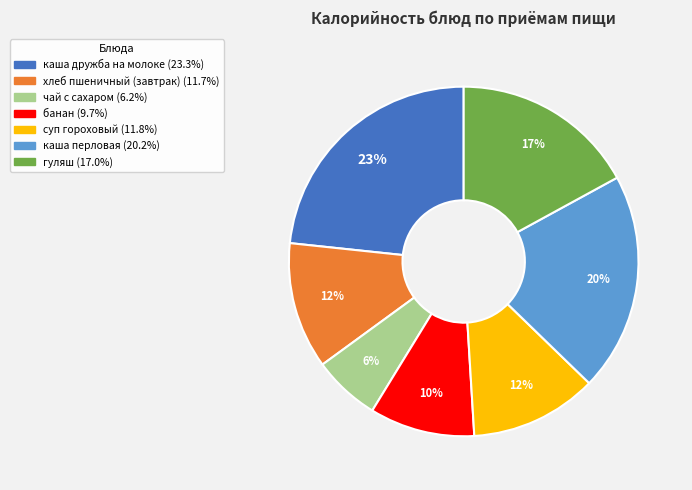

Does банан account for over 50% of the chart?

No